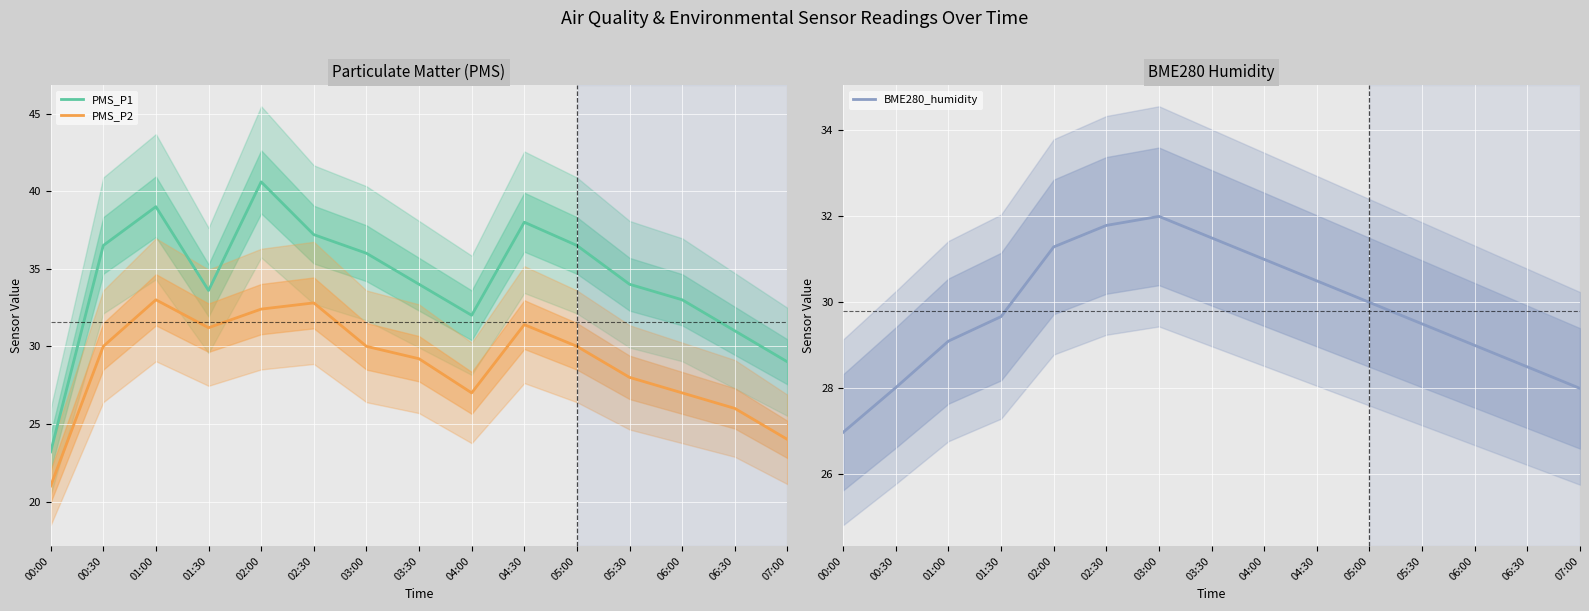

At which category does the chart reach its minimum across all series?

00:00